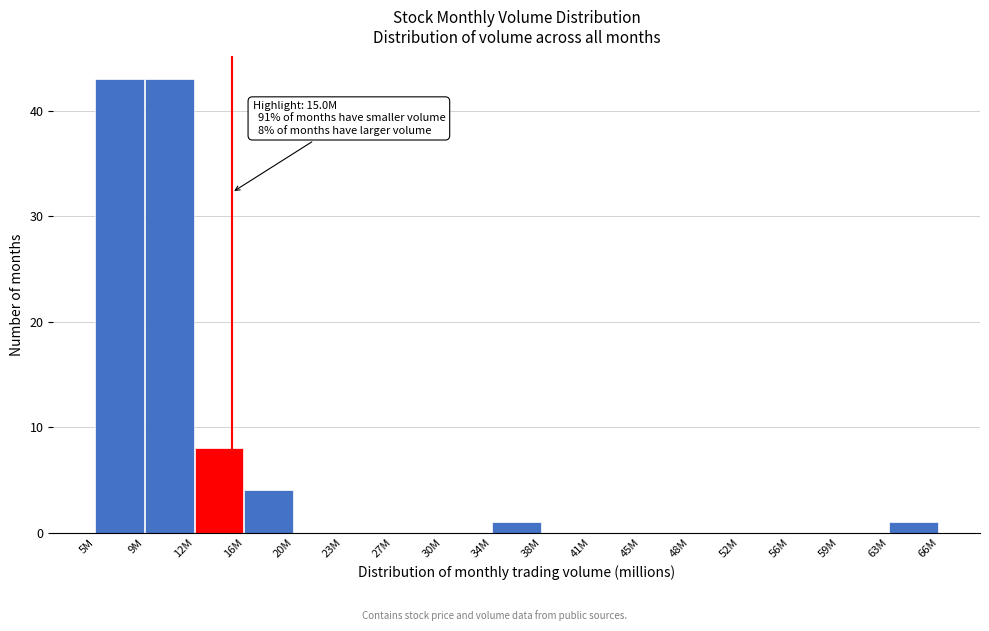

Reading left to right, what are all the values shown in this chart?

5M=43	9M=43	12M=8	16M=4	20M=0	23M=0	27M=0	30M=0	34M=1	38M=0	41M=0	45M=0	48M=0	52M=0	56M=0	59M=0	63M=1